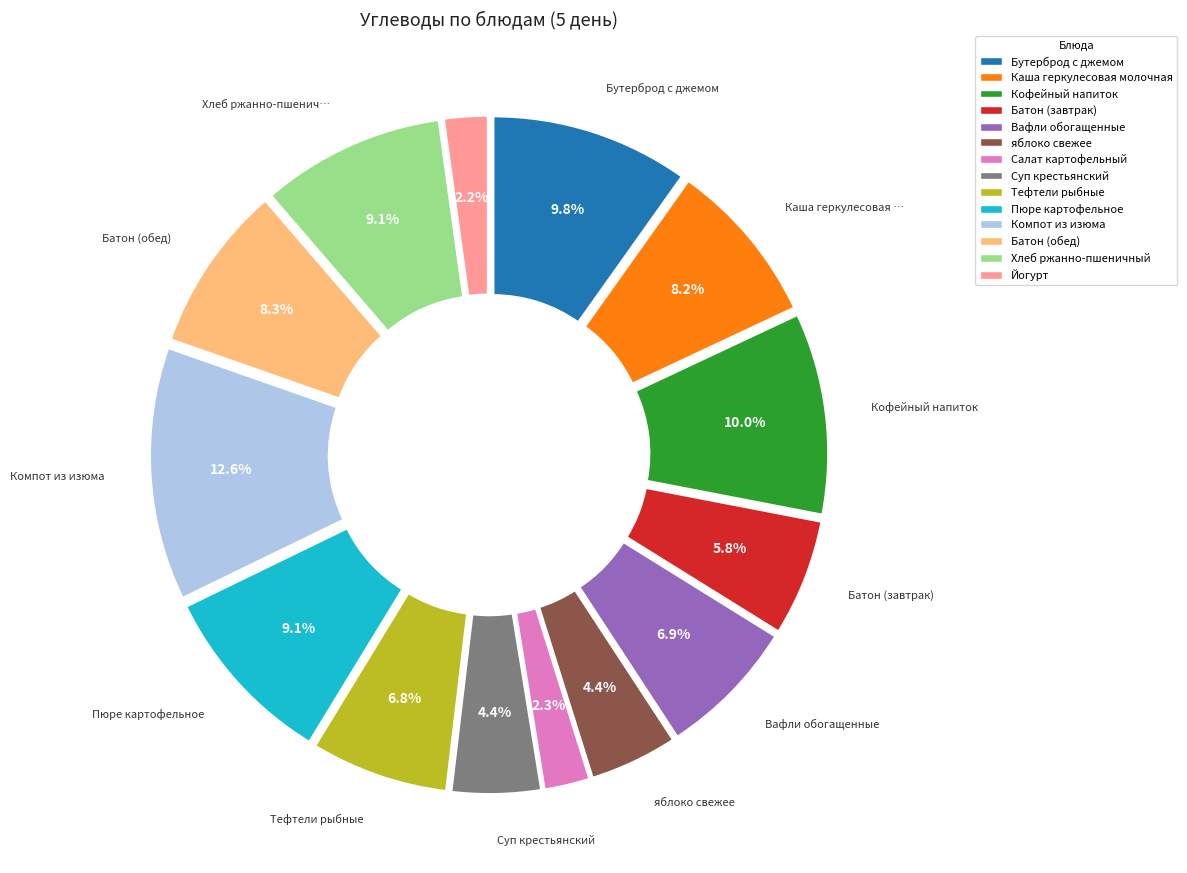

Between Хлеб ржанно-пшеничный and Суп крестьянский, which is larger?

Хлеб ржанно-пшеничный